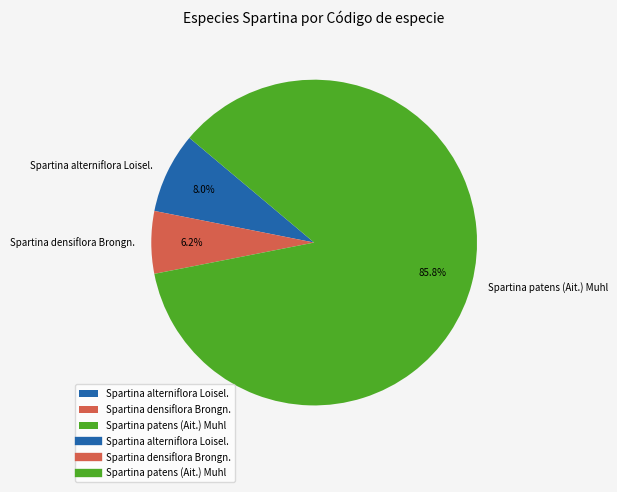

Approximately how many times larger is the value at Spartina densiflora Brongn. compared to Spartina alterniflora Loisel.?

0.8